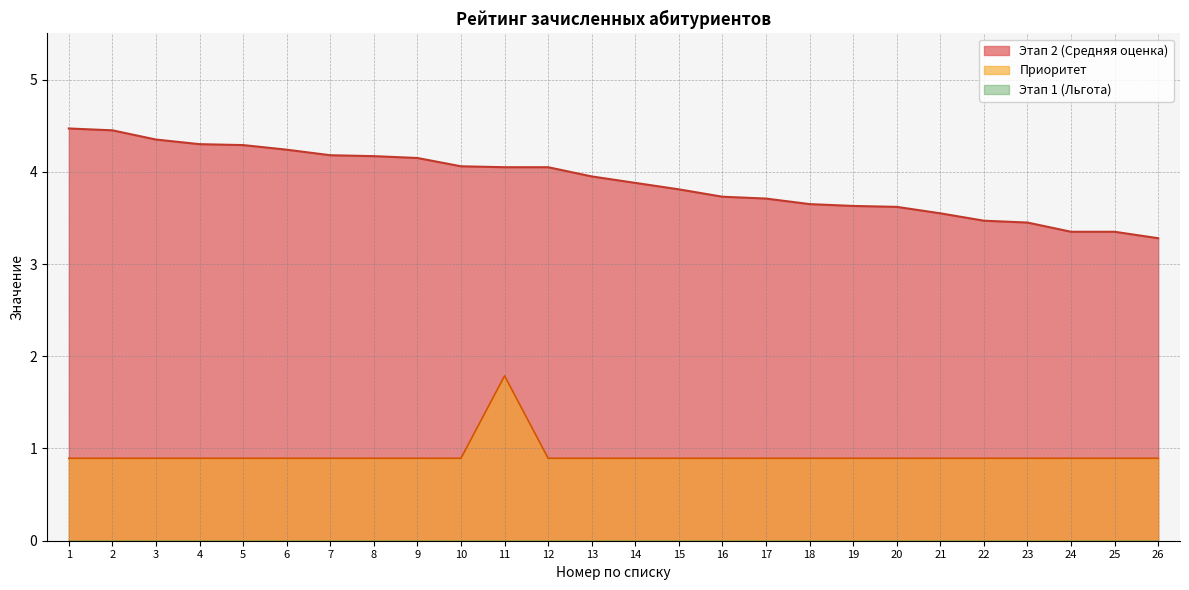

Reading left to right, transcribe all the data shown in this chart.

Этап 2 (Средняя оценка): 1=4.5	2=4.5	3=4.3	4=4.3	5=4.3	6=4.2	7=4.2	8=4.2	9=4.2	10=4.1	11=4.0	12=4.0	13=4.0	14=3.9	15=3.8	16=3.7	17=3.7	18=3.6	19=3.6	20=3.6	21=3.5	22=3.5	23=3.5	24=3.4	25=3.4	26=3.3
Приоритет: 1=0.9	2=0.9	3=0.9	4=0.9	5=0.9	6=0.9	7=0.9	8=0.9	9=0.9	10=0.9	11=1.8	12=0.9	13=0.9	14=0.9	15=0.9	16=0.9	17=0.9	18=0.9	19=0.9	20=0.9	21=0.9	22=0.9	23=0.9	24=0.9	25=0.9	26=0.9